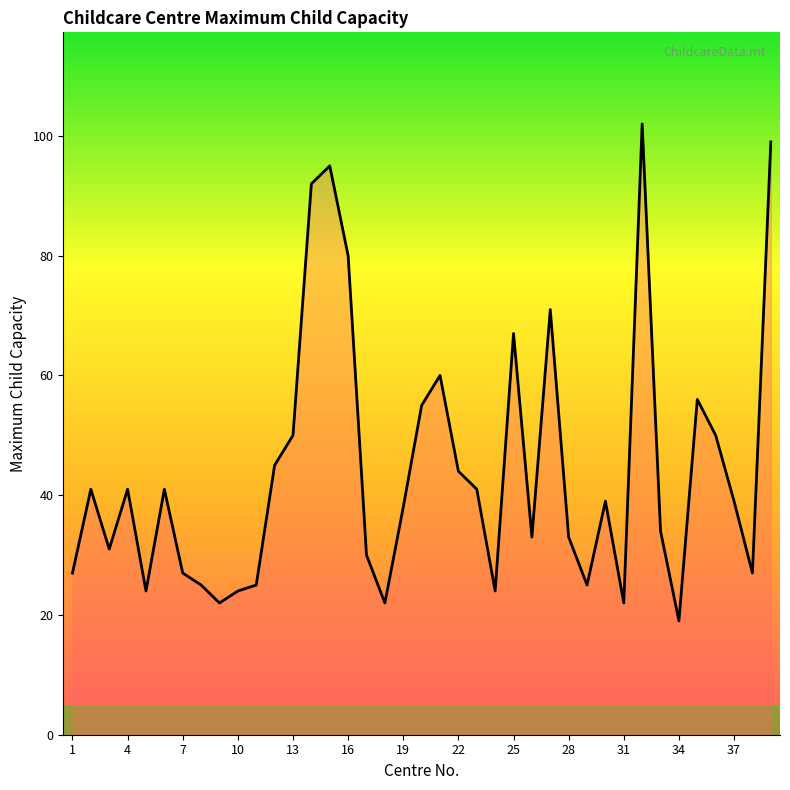

What is the smallest value displayed?

19